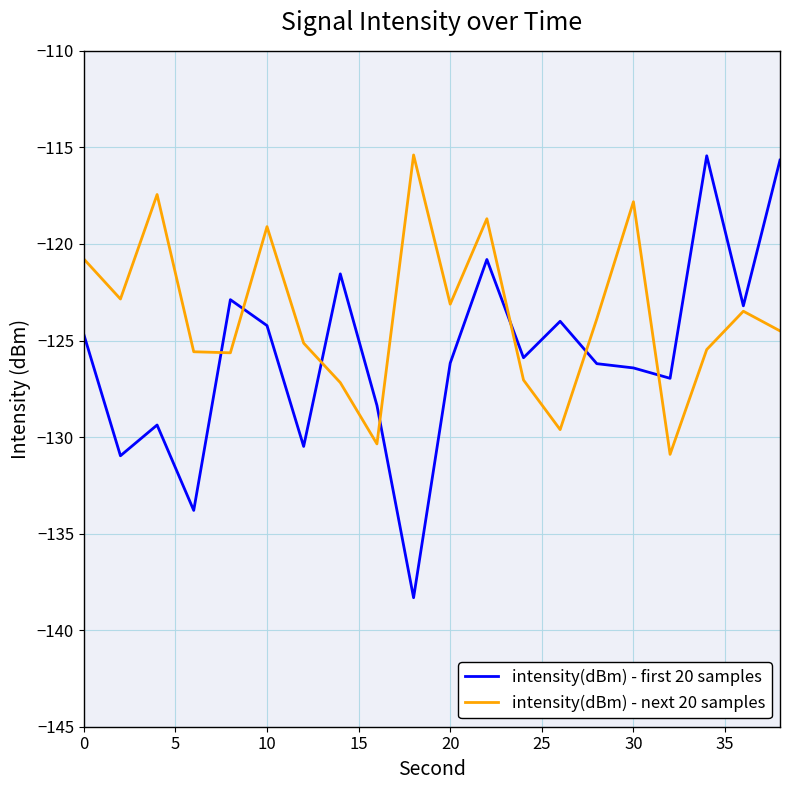

What is the greatest value displayed?

-115.4